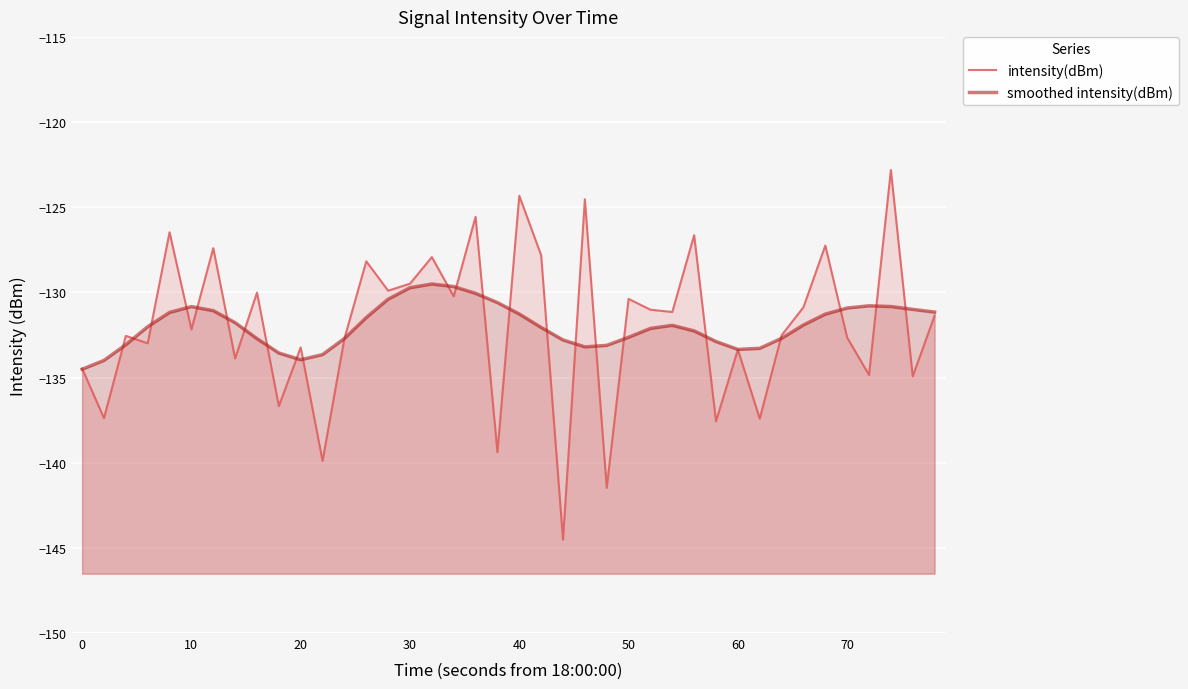

What is the value of the intensity(dBm) point at the 23rd from the left?

-144.5